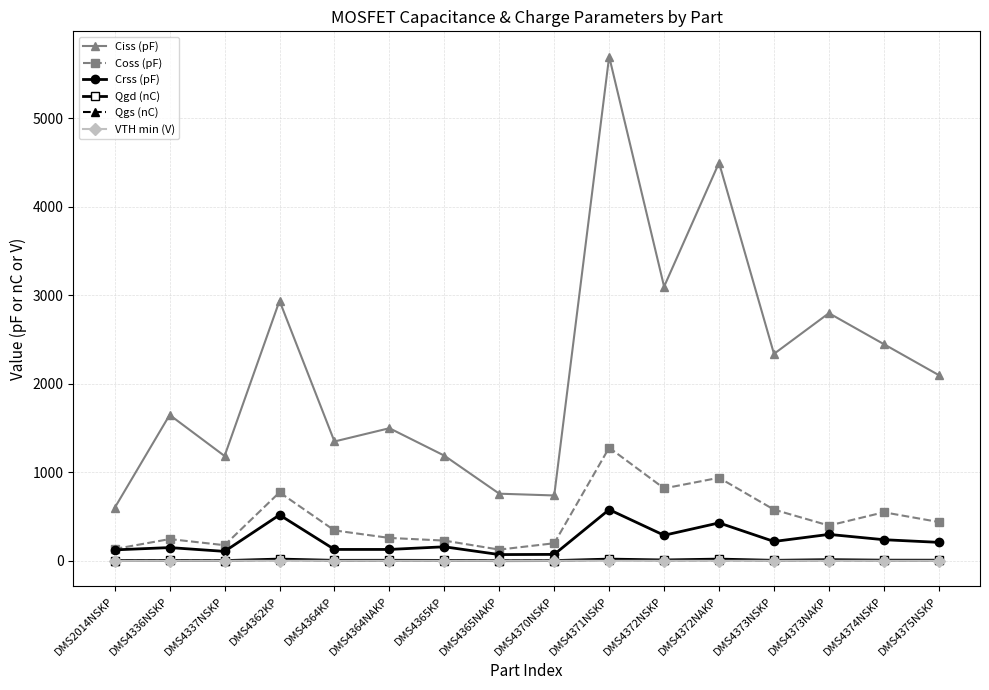

What position from the left is DMS4371NSKP?

10